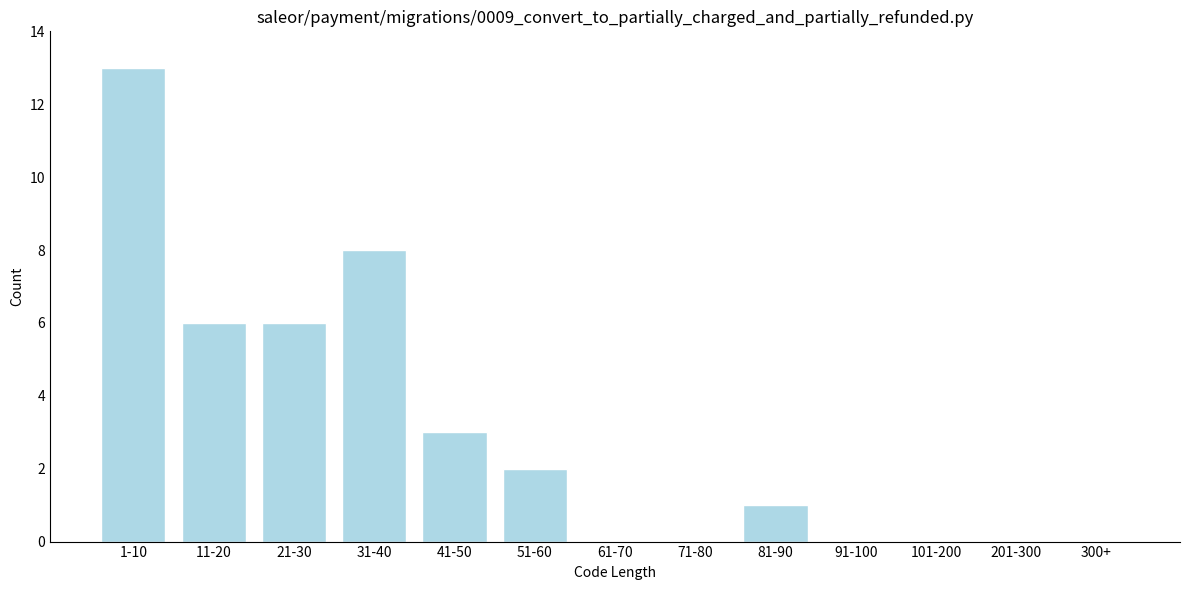

Reading left to right, extract all data points from this chart.

1-10=13	11-20=6	21-30=6	31-40=8	41-50=3	51-60=2	61-70=0	71-80=0	81-90=1	91-100=0	101-200=0	201-300=0	300+=0